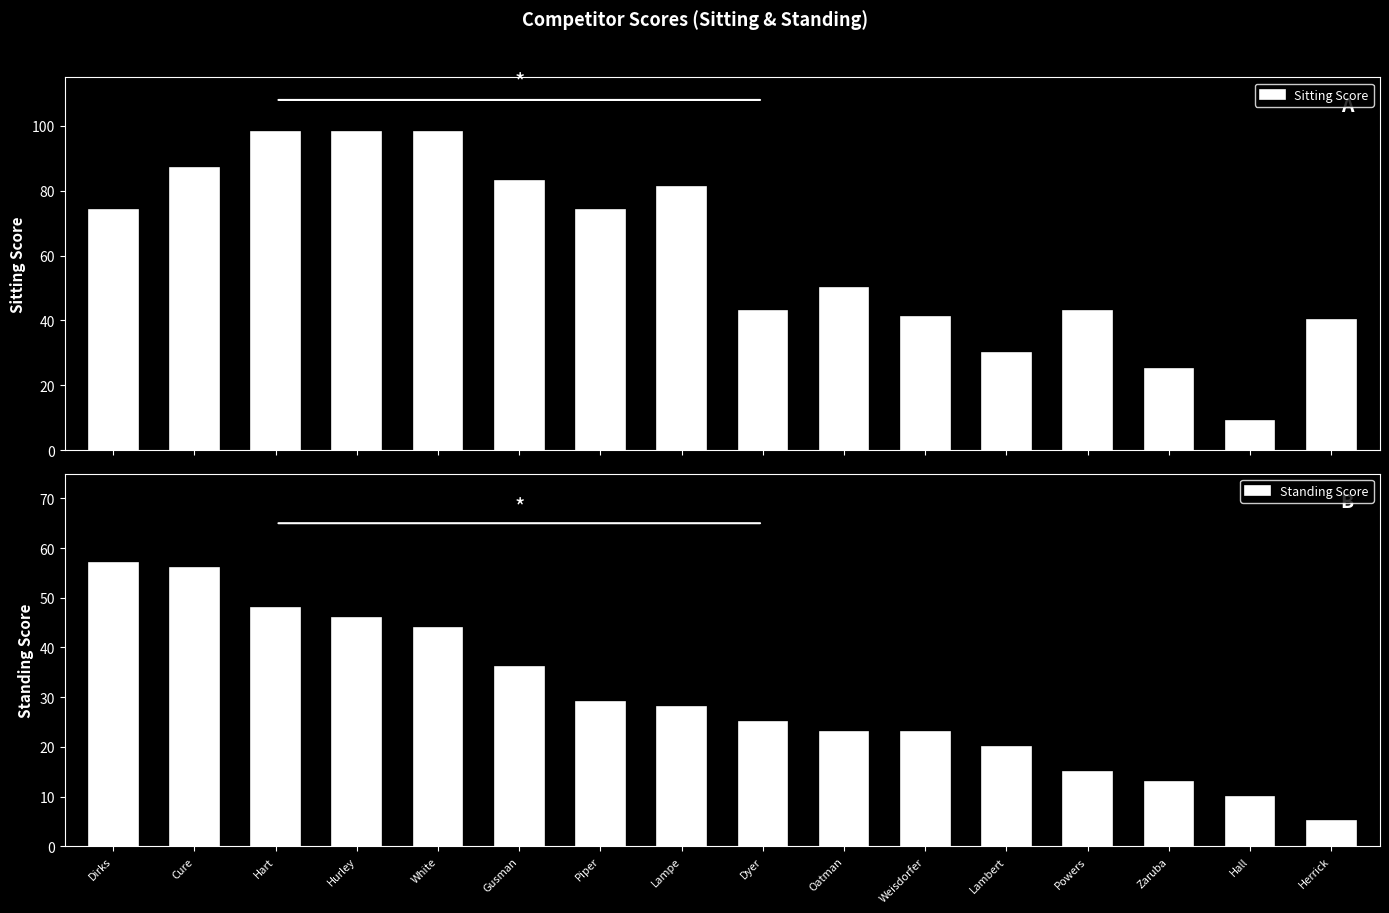

What is the sum of the Sitting Score values at Lampe and Hart?

179